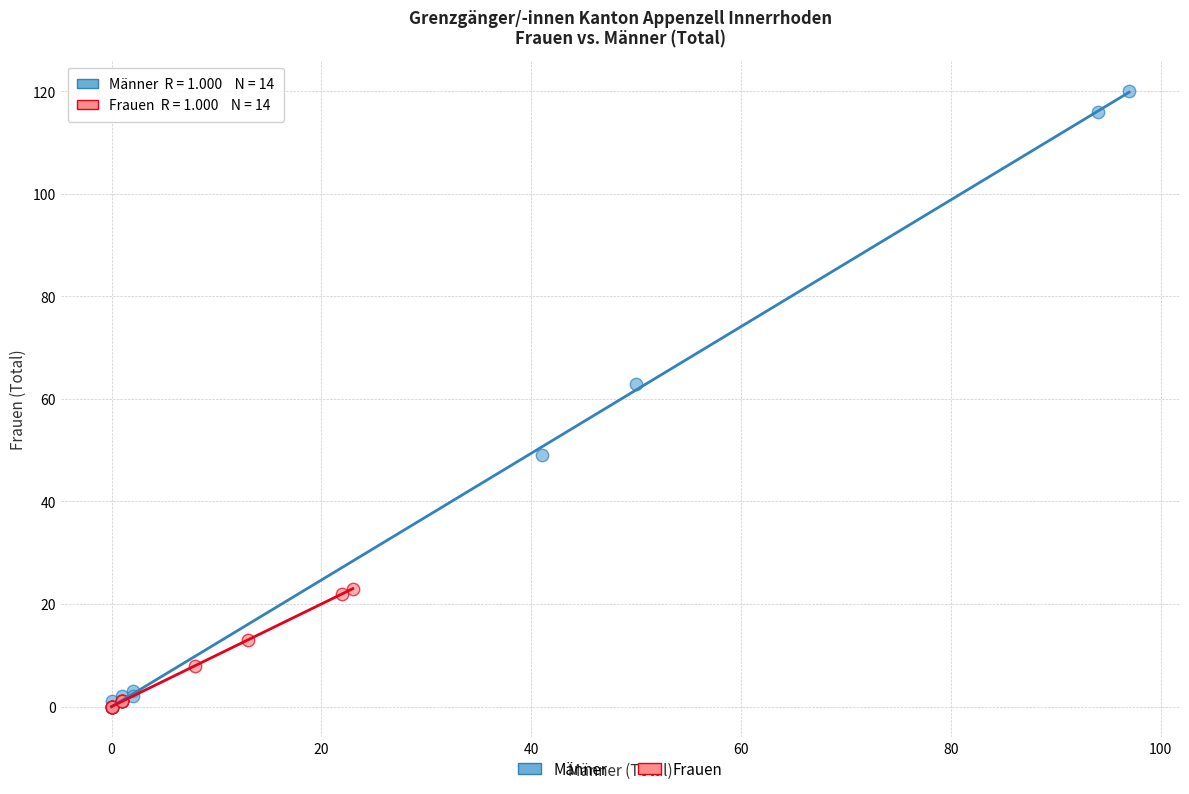

Which series contains the highest Y value?

Männer